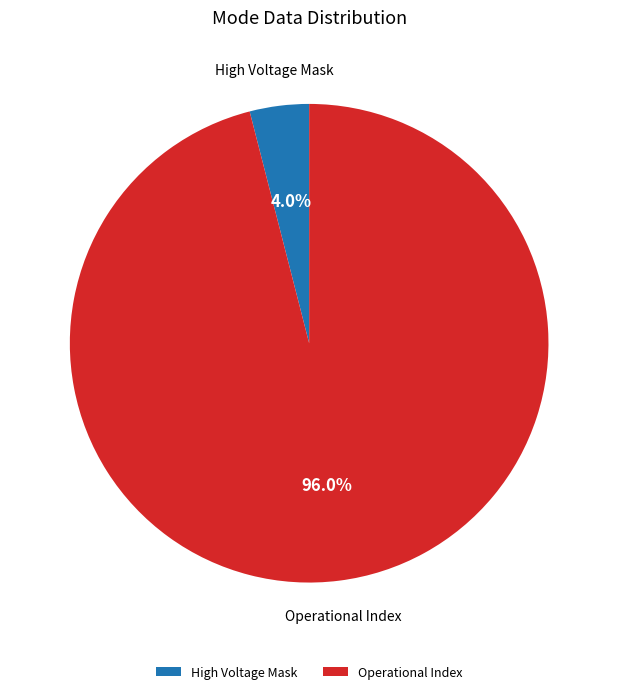

What is the ratio of the value at Operational Index to the value at High Voltage Mask?

24.0